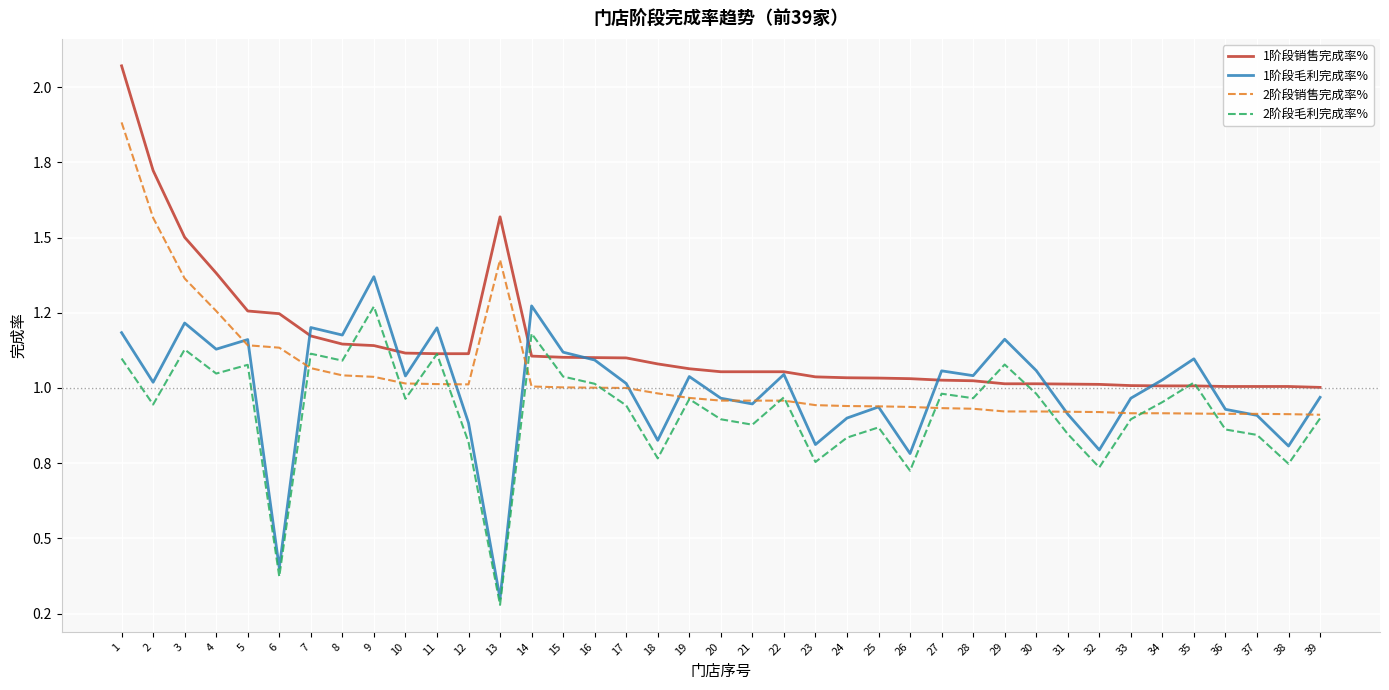

Between 7 and 27, which series saw the biggest shift?

1阶段销售完成率%